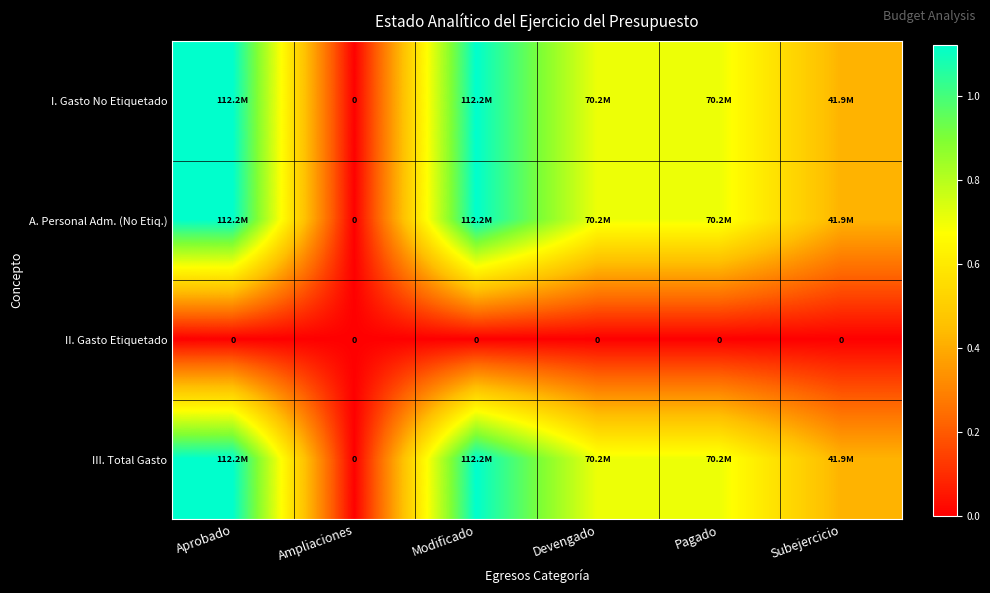

Is the value of II. Gasto Etiquetado at Subejercicio greater than the value of I. Gasto No Etiquetado at Ampliaciones?

No